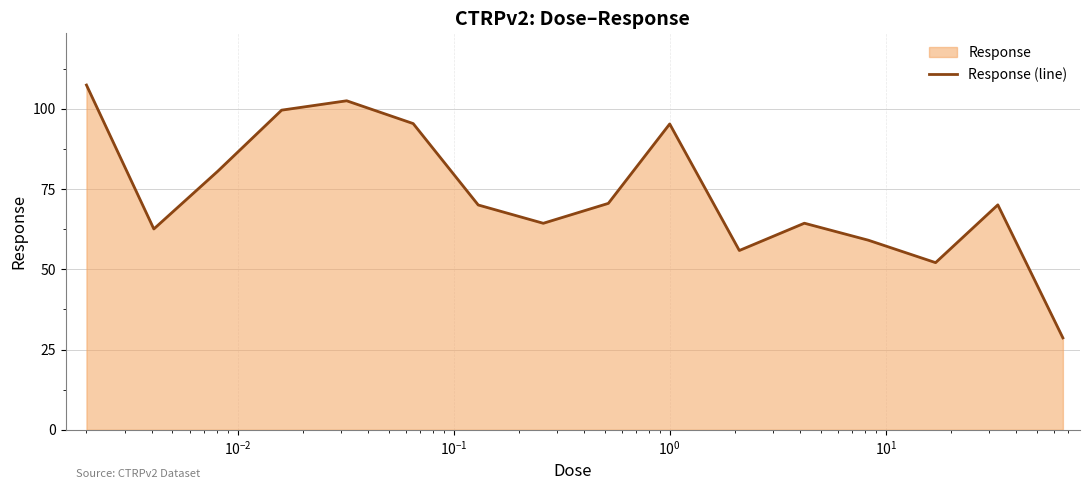

What is the smallest value displayed?

28.6